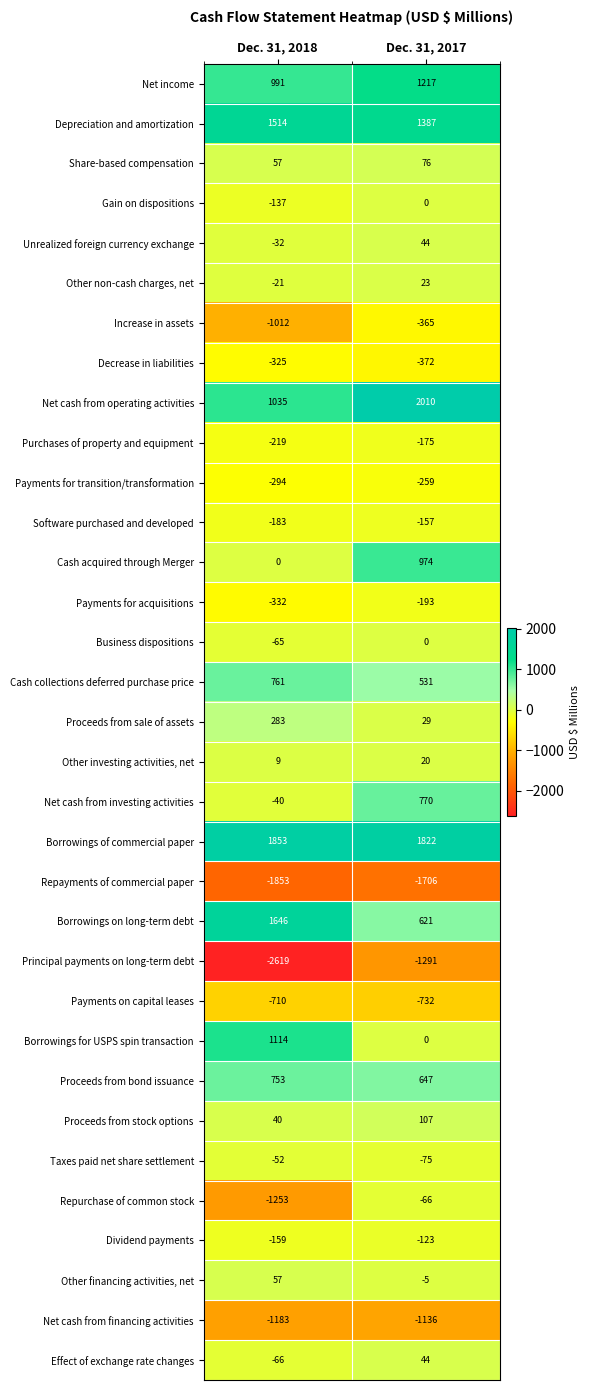

At which label is Payments for transition/transformation closest to -276?

Dec. 31, 2017